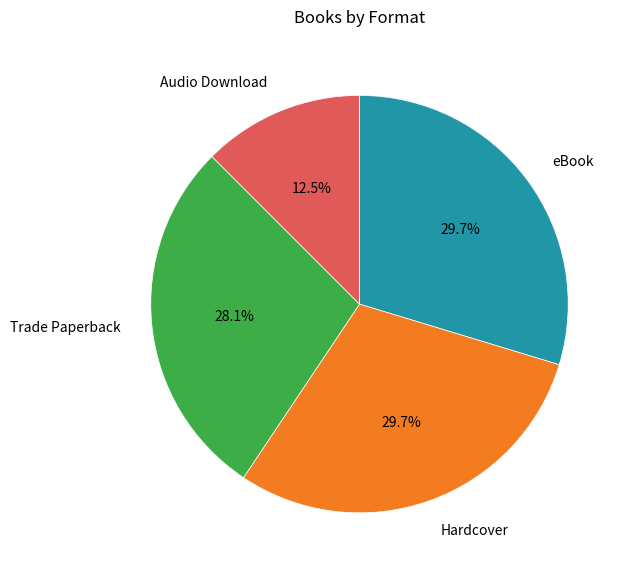

Is the sum of Audio Download and Hardcover greater than half?

No